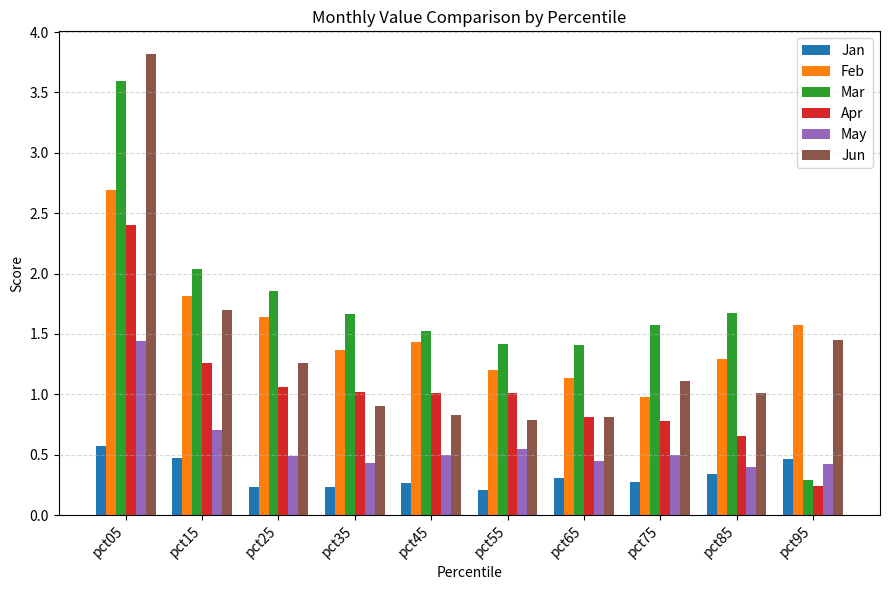

What is the sum of all Apr values?

10.2